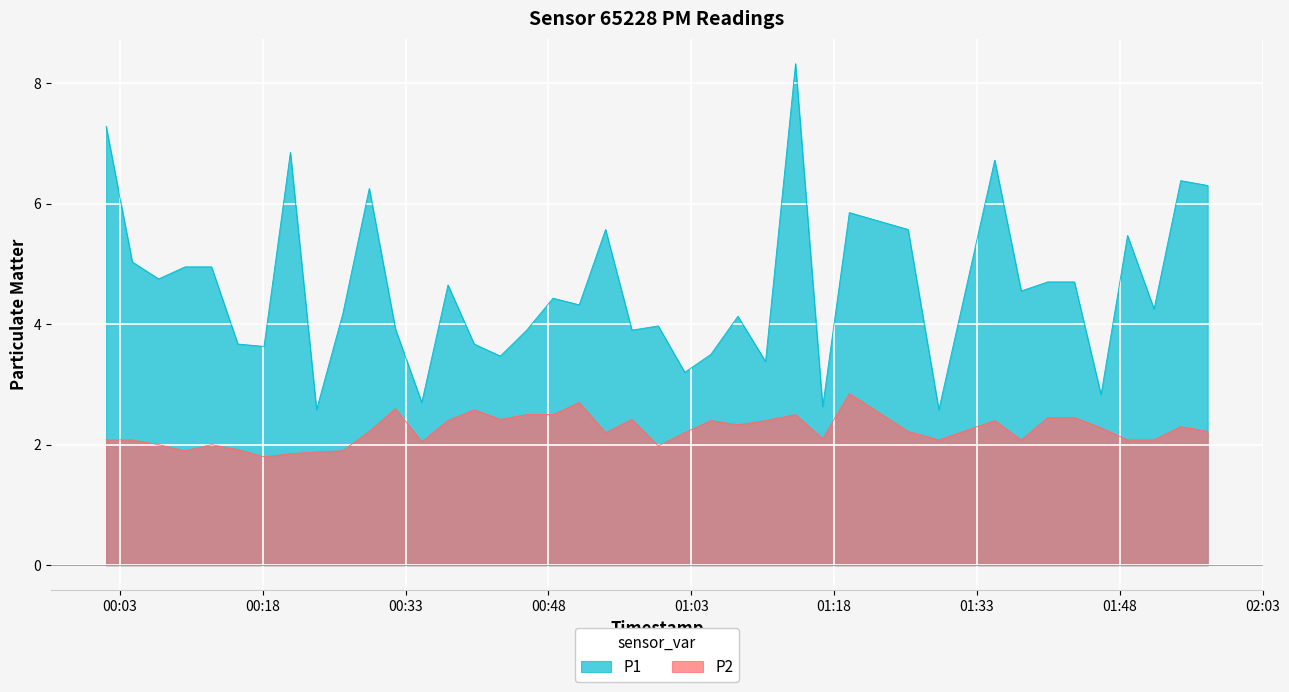

True or false: P1 has a value of 2.6 at 2022-08-01T00:23:39.

True